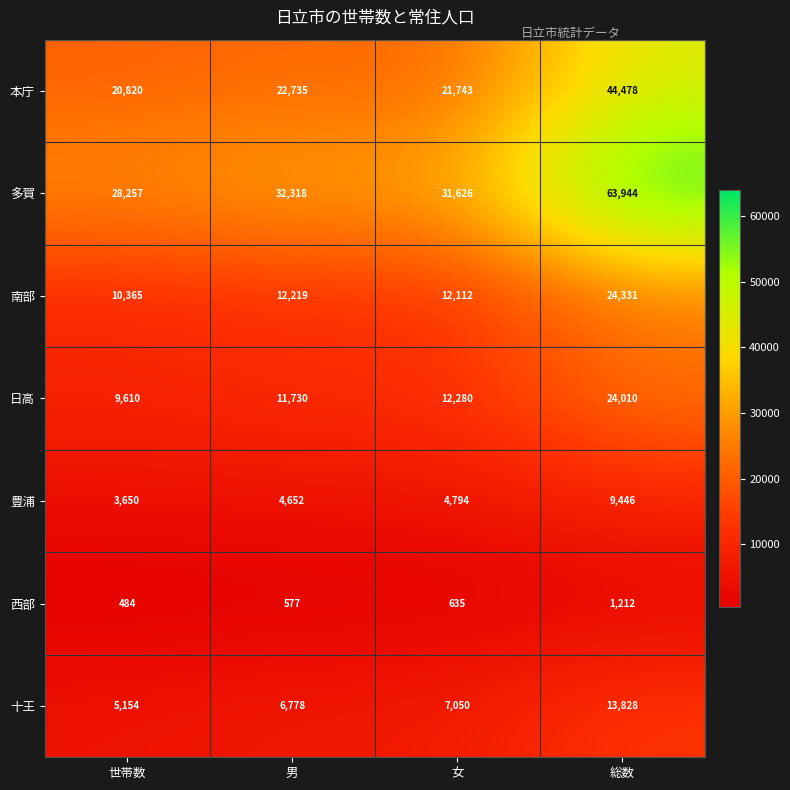

What is the total value across all series at 男?

91009